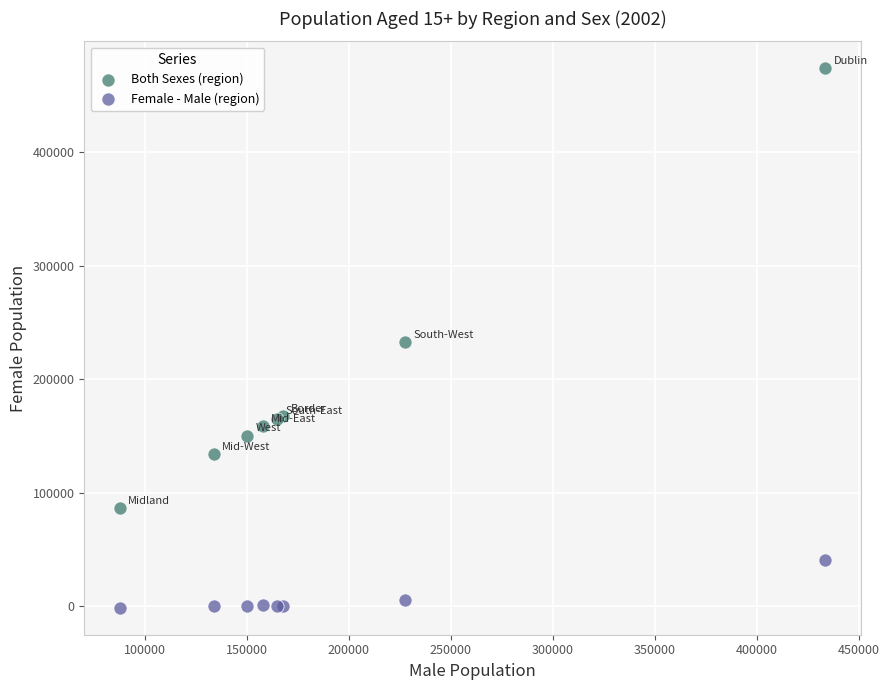

Which series has the widest spread of Y values?

Both Sexes (region)